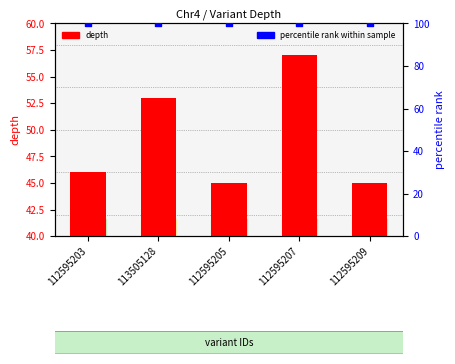

Which series reaches the minimum Y coordinate?

depth